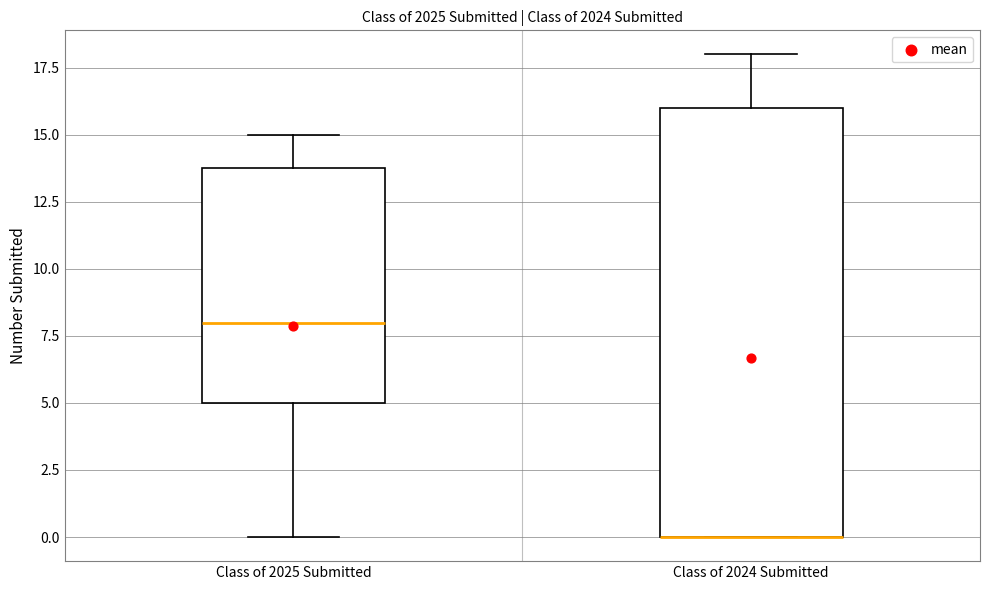

Reading left to right, read every box against the y-axis: the position of its median line, the range the box covers, and the ends of its whiskers. The values are not printed on the chart, so give them approximately, as read against the axis.

Class of 2025 Submitted: median 8, box 5 to 14, whiskers 0 to 15
Class of 2024 Submitted: median 0 (drawn on the box's lower edge), box 0 to 16, whiskers 0 to 18